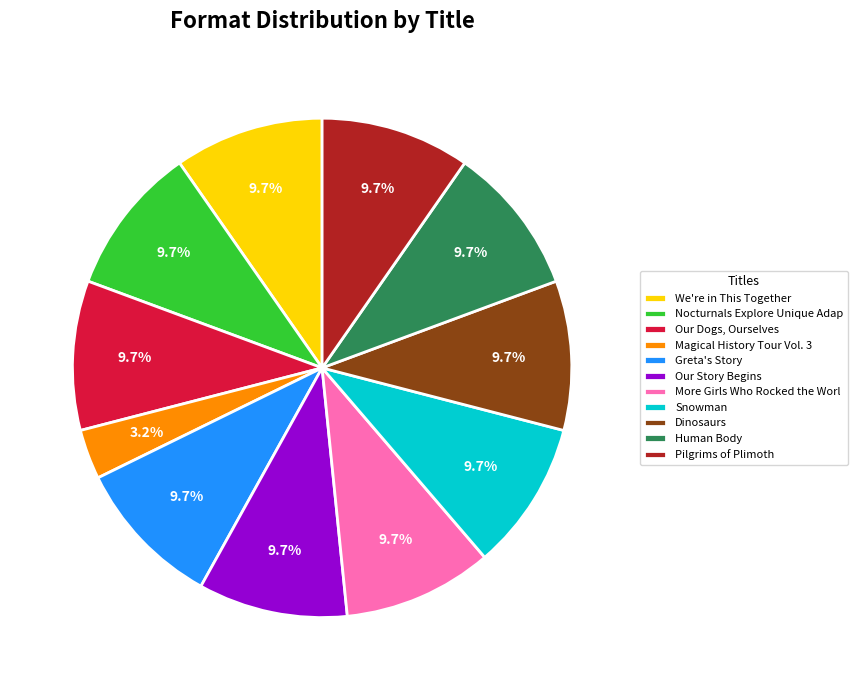

Combined, what portion of the pie is Pilgrims of Plimoth and Snowman?

19.4%